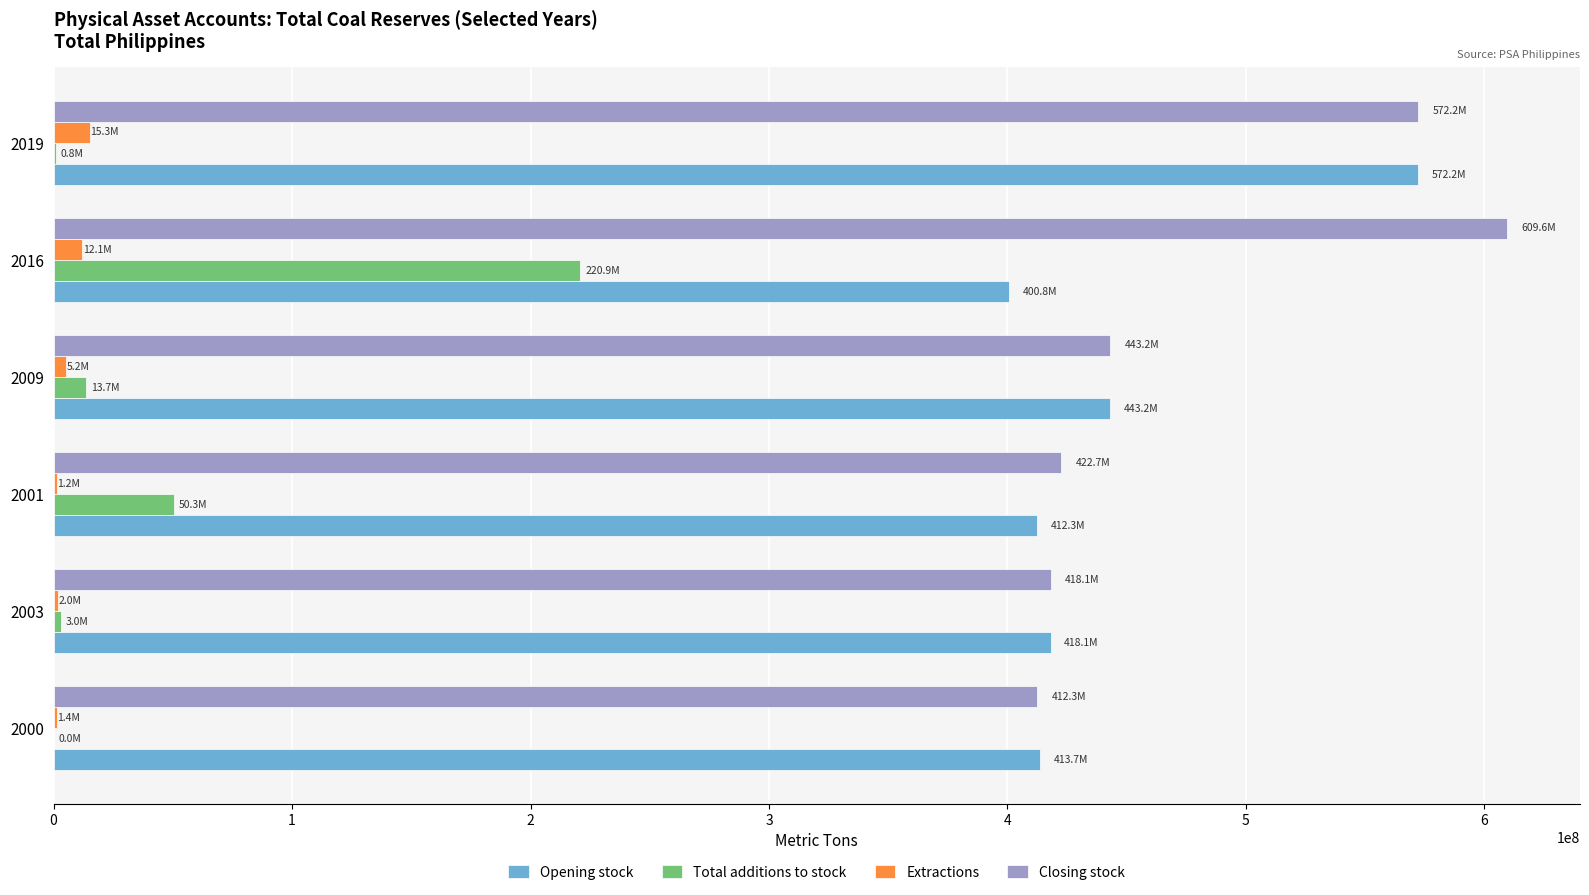

What is the sum of all Total additions to stock values?

288671121.3